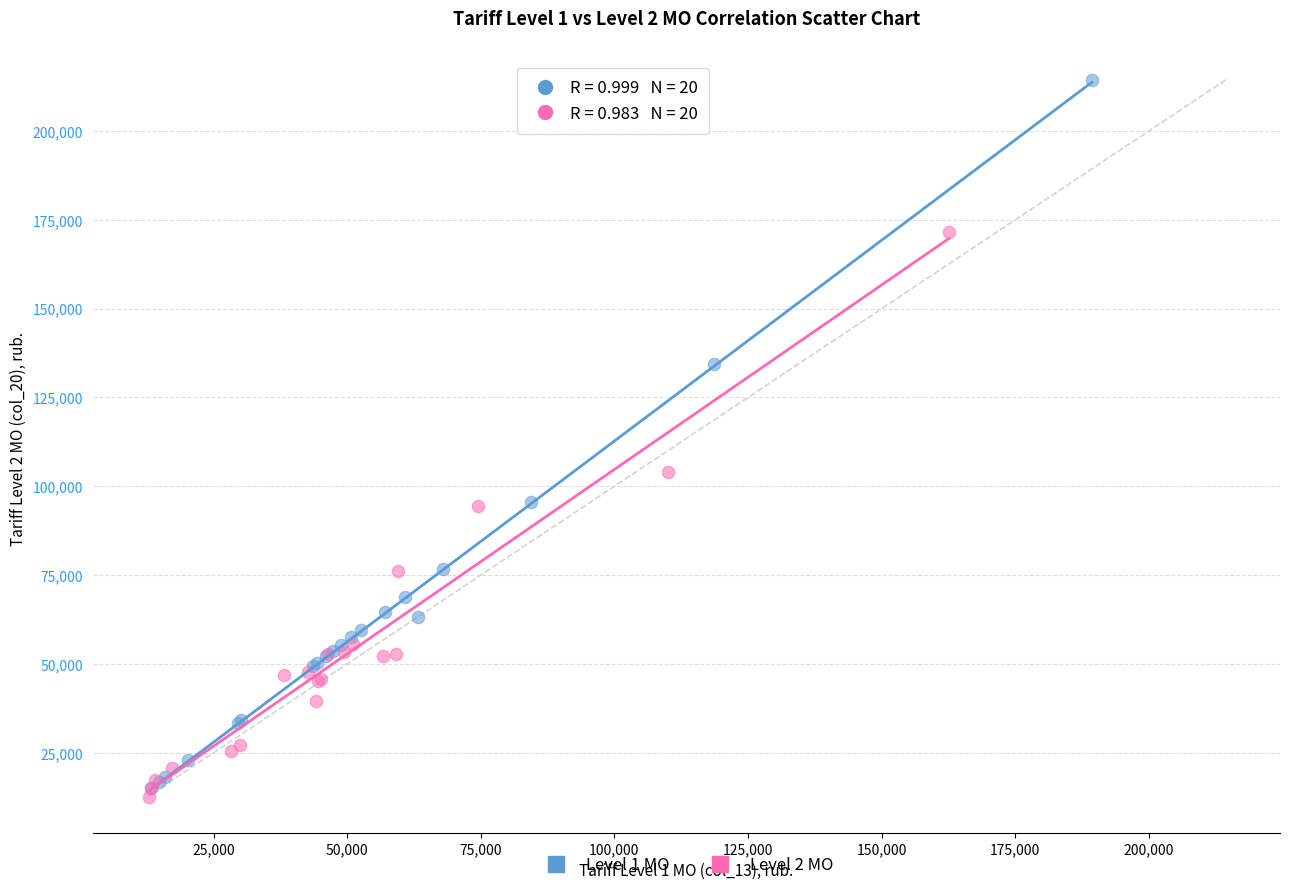

Which series contains the highest Y value?

Level 1 MO